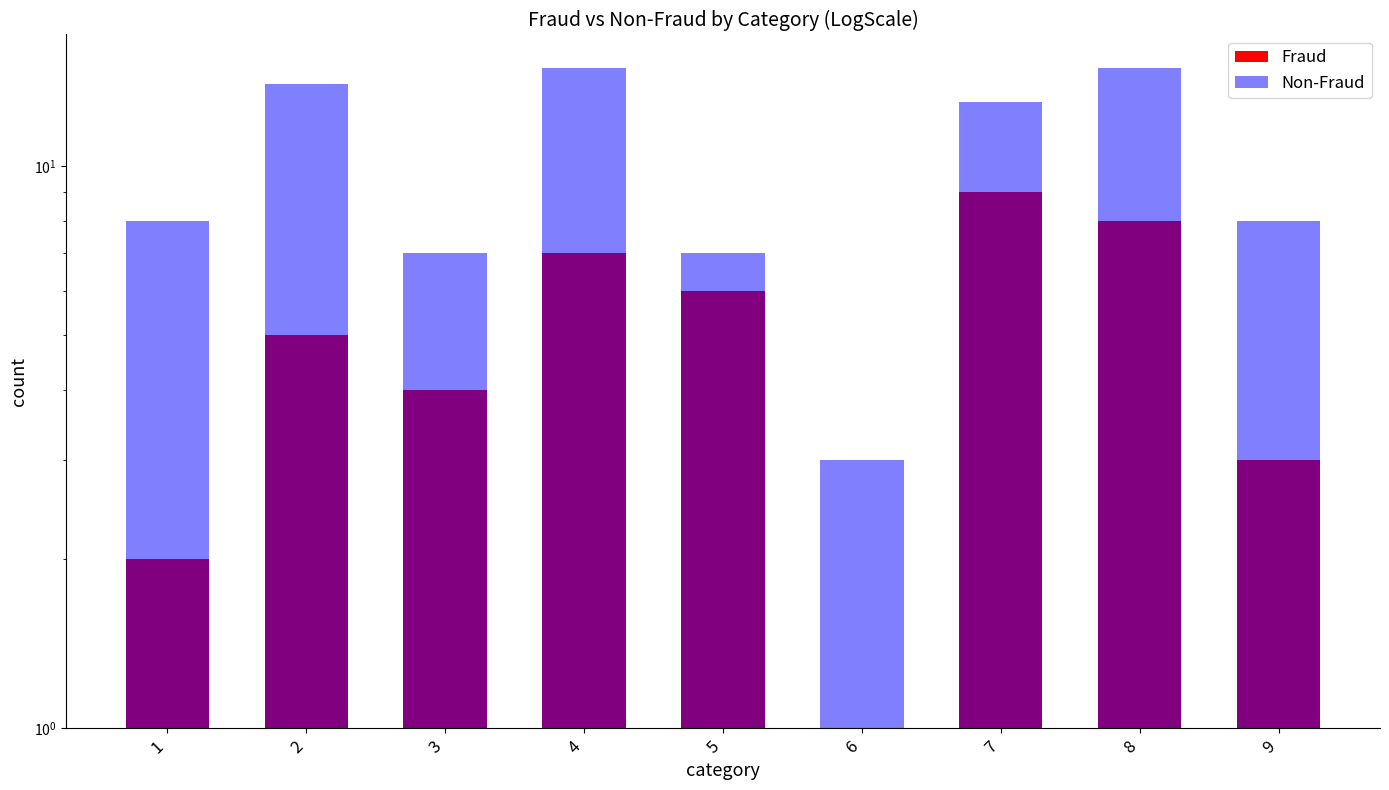

Is it true that Non-Fraud equals 9 at 2?

True